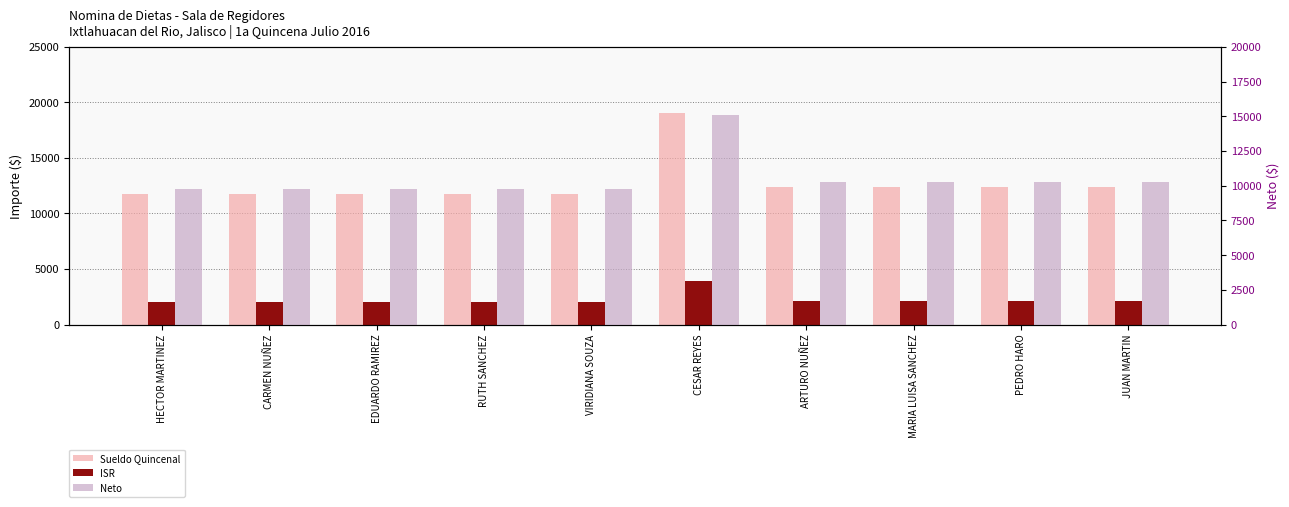

Which series has the widest spread of values?

Sueldo Quincenal